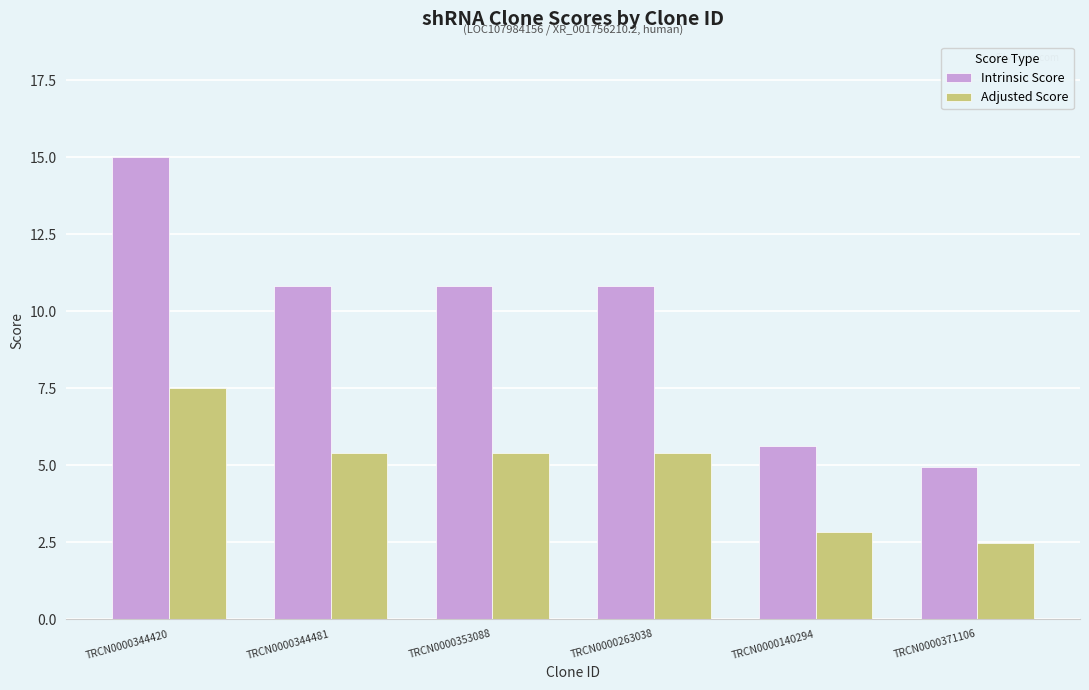

What is the highest value of the Adjusted Score series?

7.5